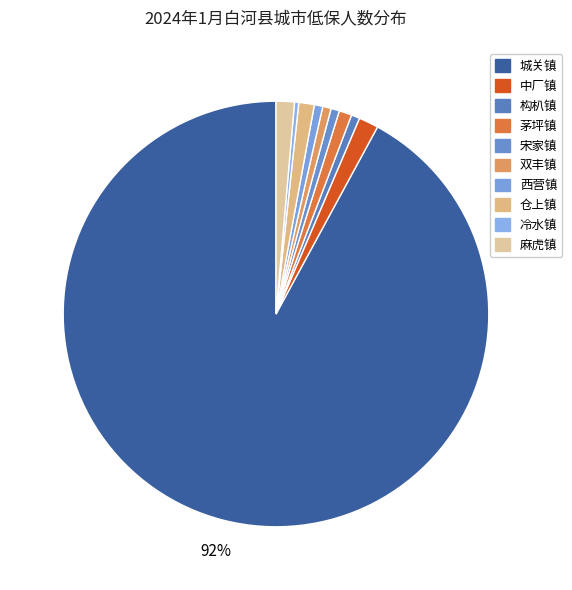

Rank the categories by value from lowest to highest.

冷水镇, 构朳镇, 宋家镇, 双丰镇, 西营镇, 茅坪镇, 仓上镇, 麻虎镇, 中厂镇, 城关镇